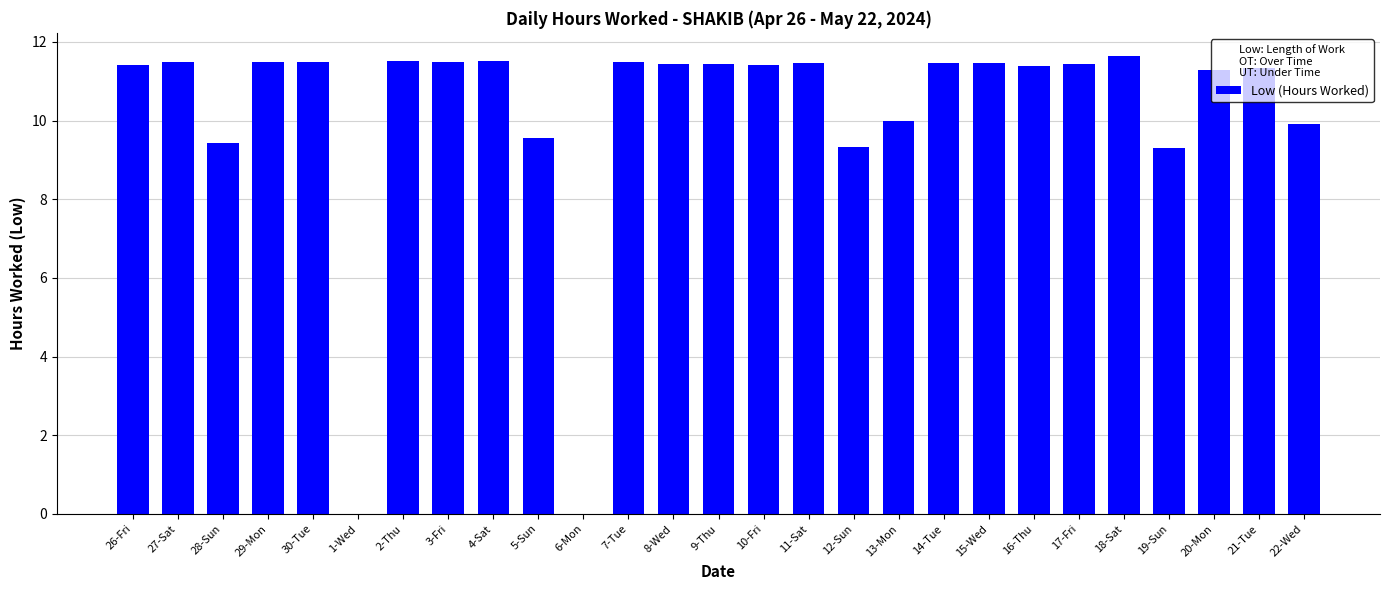

What is the sum of the values at 28-Sun and 13-Mon?

19.4